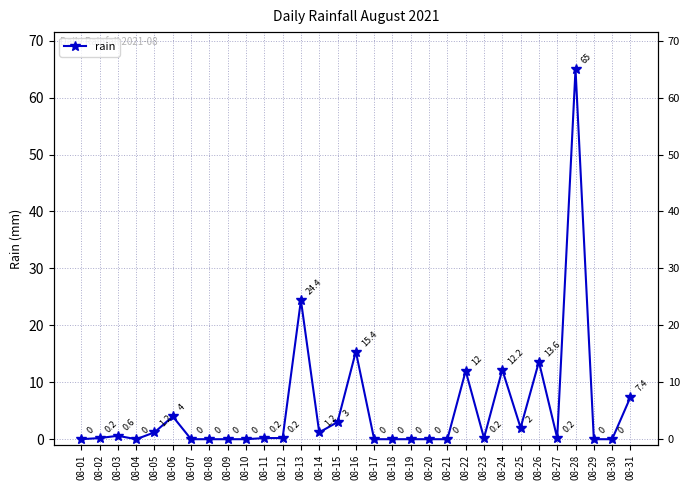

Reading left to right, transcribe all the data shown in this chart.

08-01=0.0	08-02=0.2	08-03=0.6	08-04=0.0	08-05=1.2	08-06=4.0	08-07=0.0	08-08=0.0	08-09=0.0	08-10=0.0	08-11=0.2	08-12=0.2	08-13=24.4	08-14=1.2	08-15=3.0	08-16=15.4	08-17=0.0	08-18=0.0	08-19=0.0	08-20=0.0	08-21=0.0	08-22=12.0	08-23=0.2	08-24=12.2	08-25=2.0	08-26=13.6	08-27=0.2	08-28=65.0	08-29=0.0	08-30=0.0	08-31=7.4